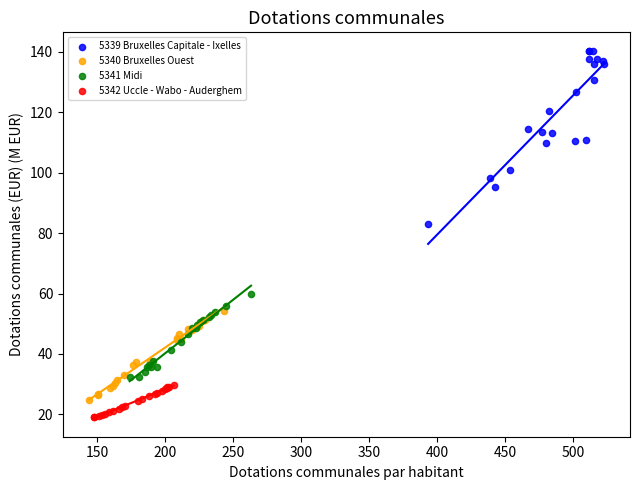

Which series has the largest Y range (max minus min)?

5339 Bruxelles Capitale - Ixelles